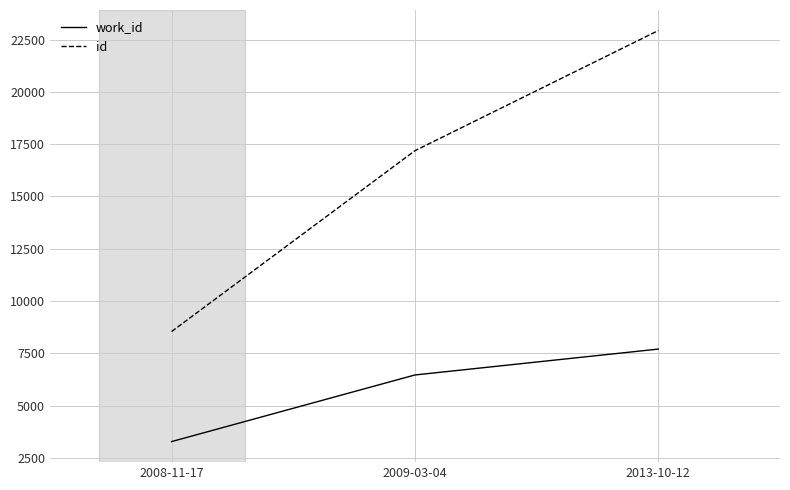

At which category is the sum across all series the highest?

2013-10-12